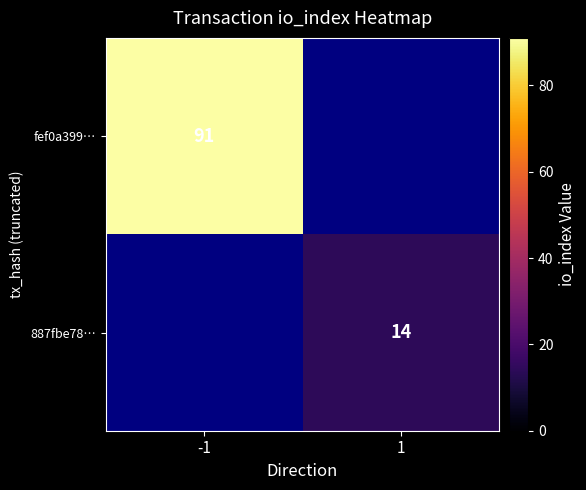

True or false: 887fbe78… has a value of 22 at 1.

False